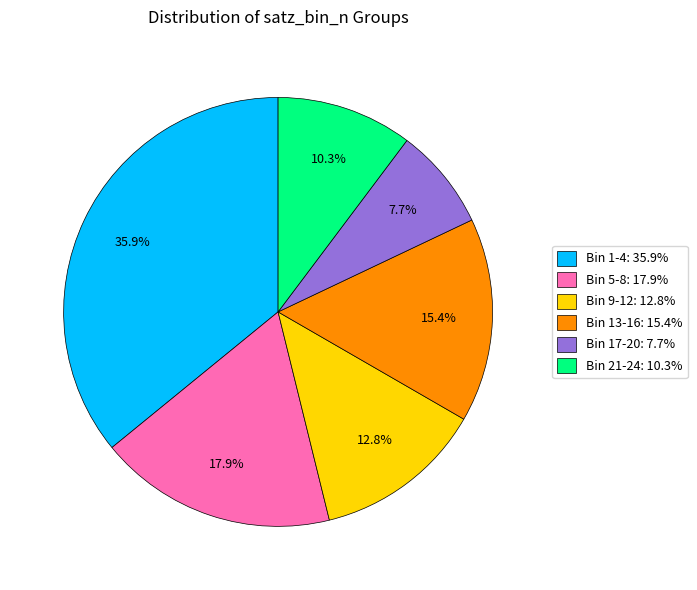

Is there any slice that represents more than half of the pie?

No